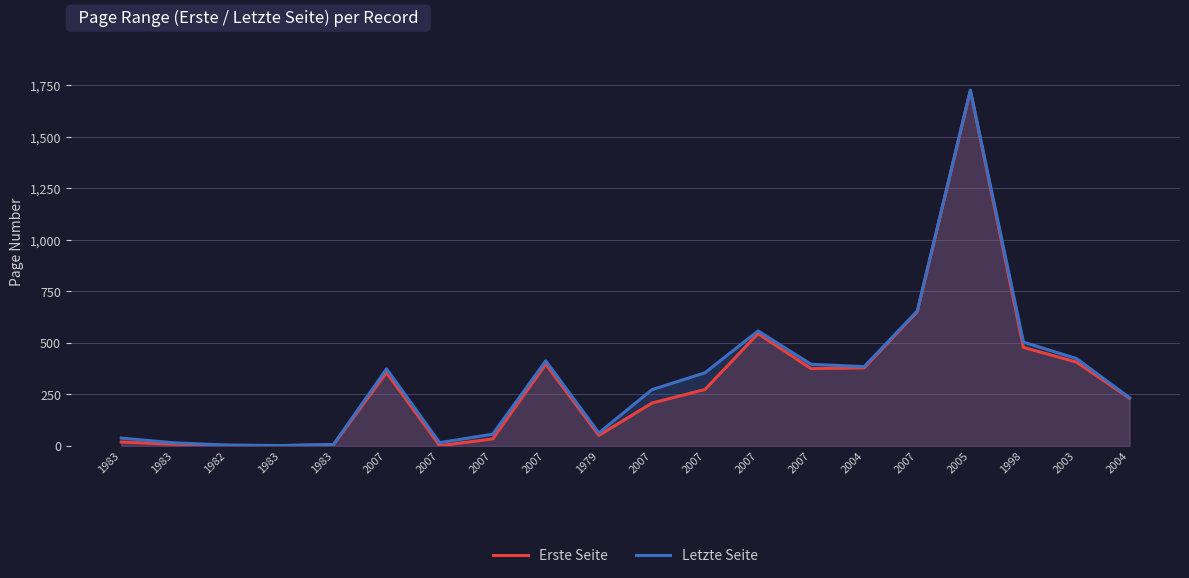

List the series in order of their peak value, lowest first.

Erste Seite, Letzte Seite